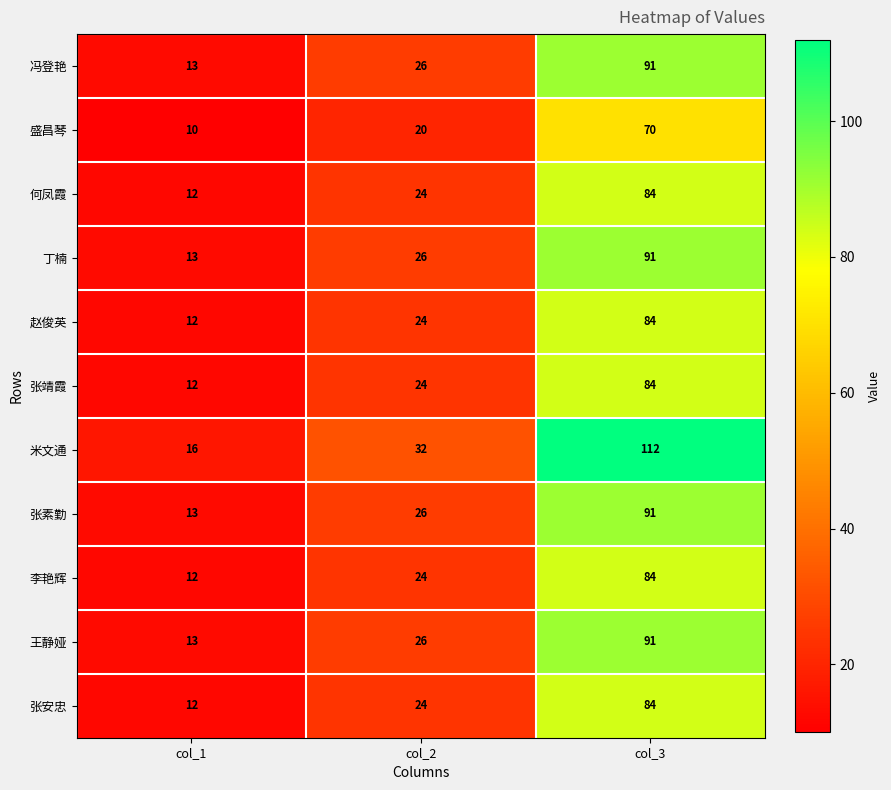

At which category is the sum across all series the highest?

col_3